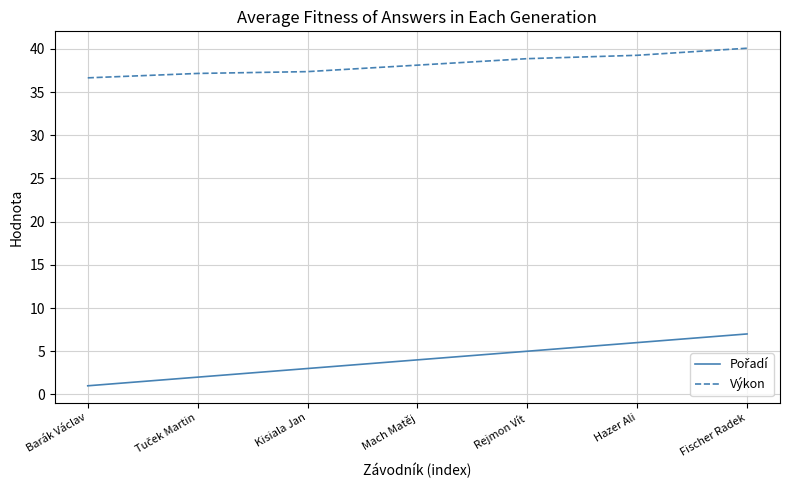

What is the sum of the Výkon values at Rejmon Vít and Kisiala Jan?

76.2